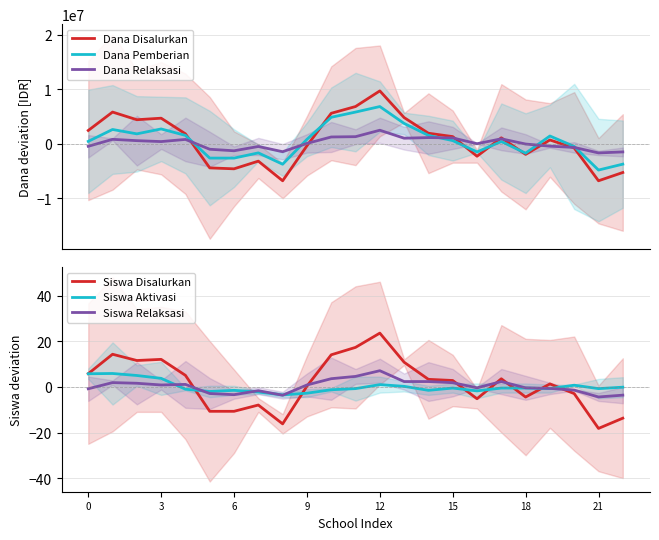

Does the chart have visible grid lines?

Yes